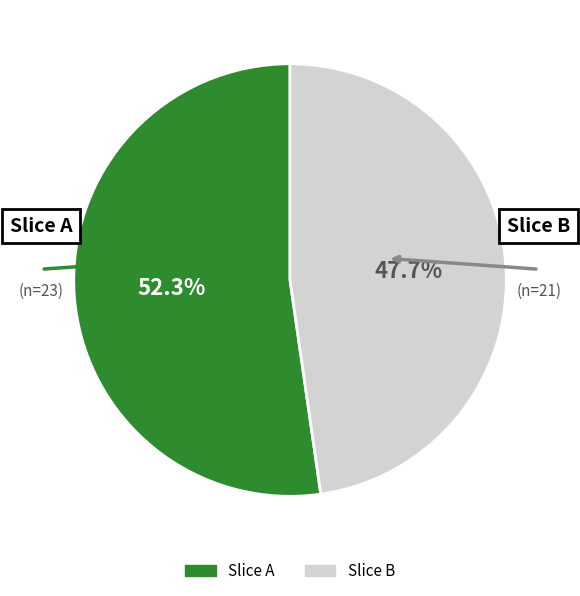

How many segments does this pie chart have?

2